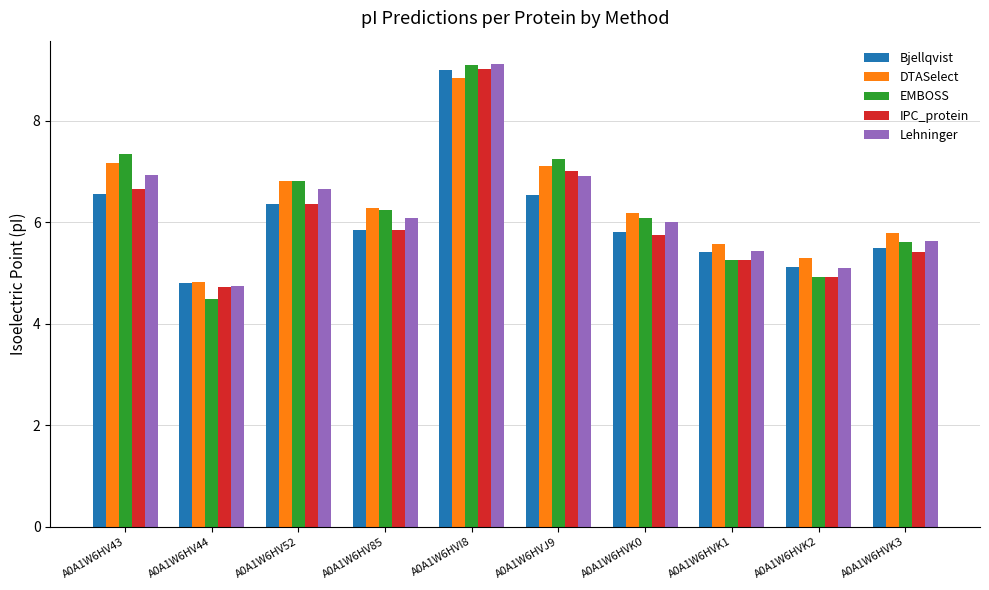

What is the maximum value for EMBOSS?

9.1